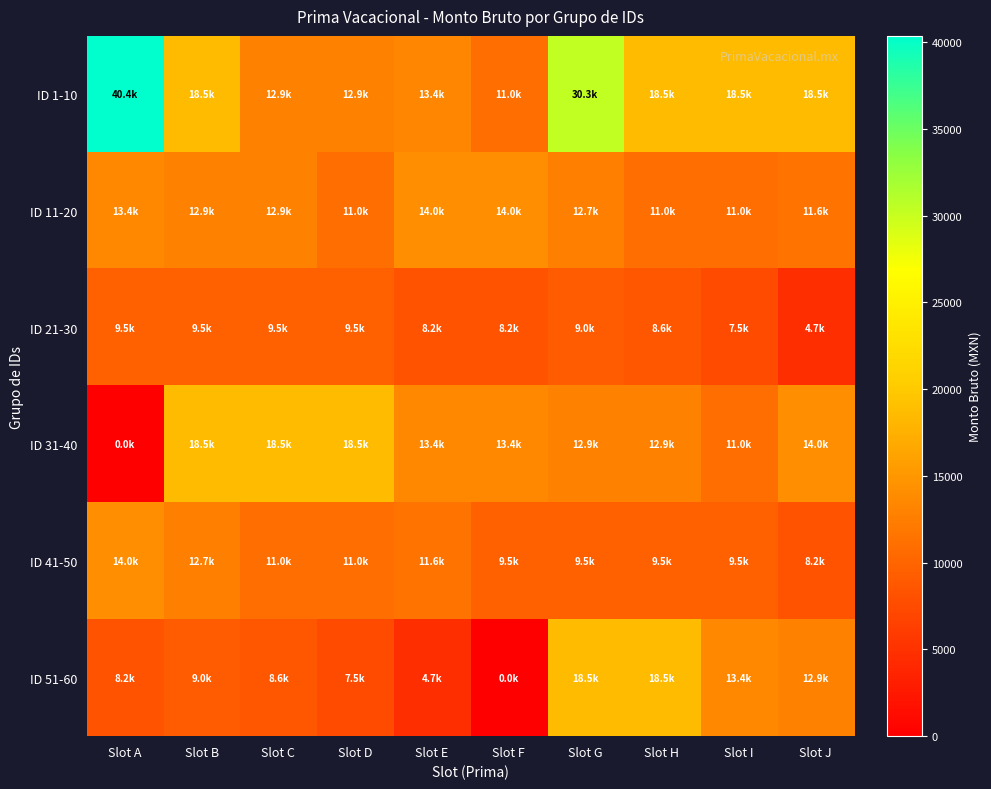

What is the lowest value of the ID 41-50 series?

8208.0